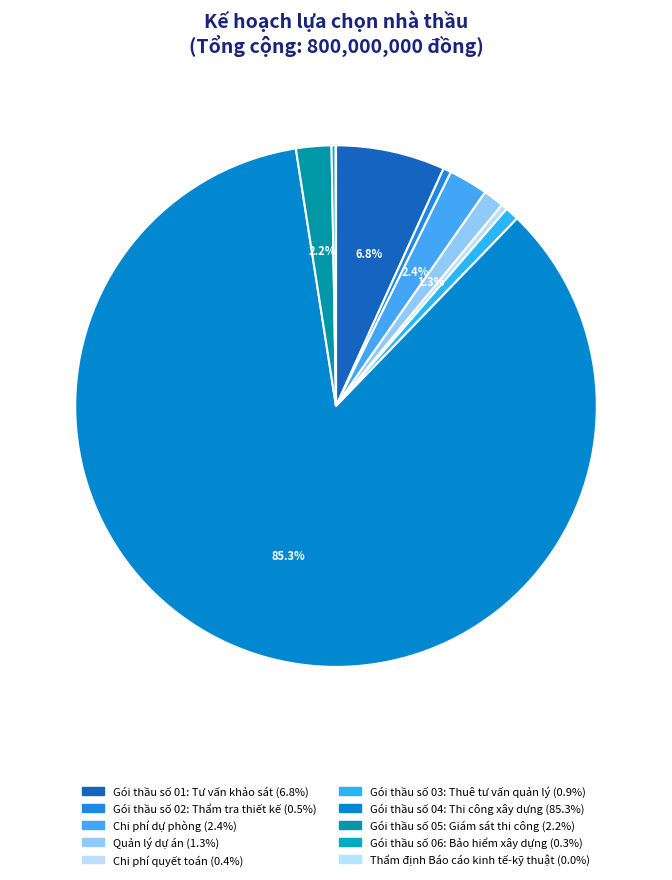

How many slices are in this pie chart?

10